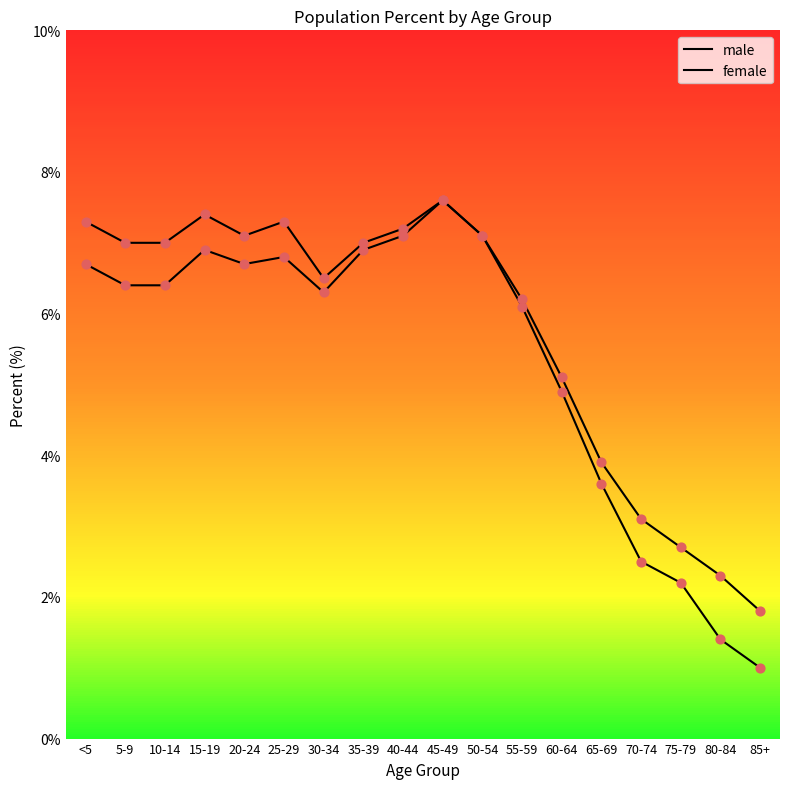

At which category is the sum across all series the highest?

45-49